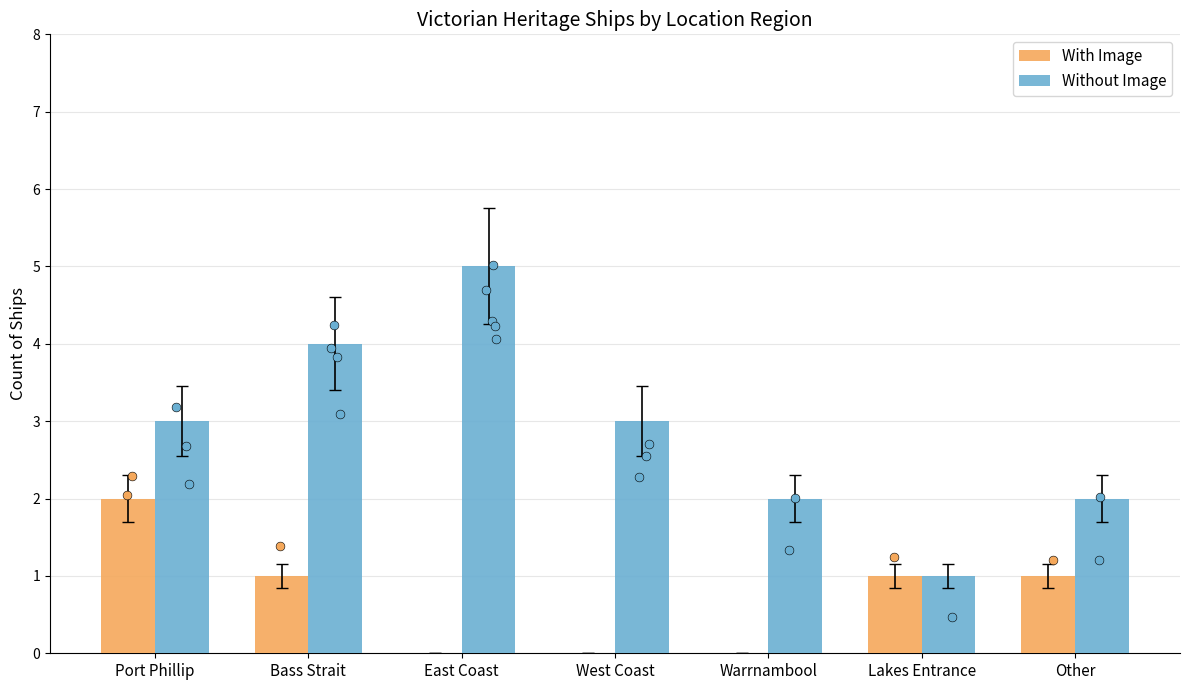

Is the value of With Image at Port Phillip greater than the value of Without Image at Other?

No